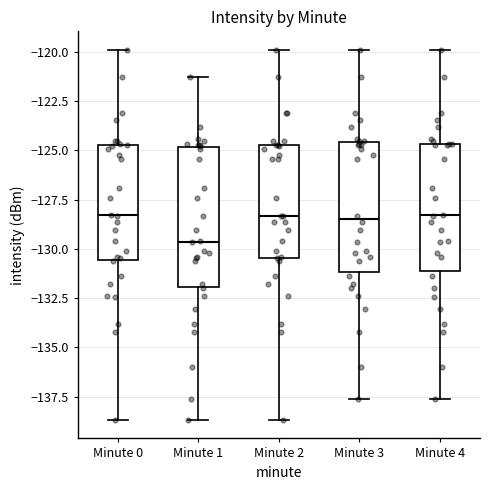

Reading left to right, read every box against the y-axis: the position of its median line, the range the box covers, and the ends of its whiskers. The values are not printed on the chart, so give them approximately, as read against the axis.

Minute 0: median -128.5, box -130.5 to -124.5, whiskers -138.5 to -120.0
Minute 1: median -129.5, box -132.0 to -125.0, whiskers -138.5 to -121.0
Minute 2: median -128.5, box -130.5 to -124.5, whiskers -138.5 to -120.0
Minute 3: median -128.5, box -131.0 to -124.5, whiskers -137.5 to -120.0
Minute 4: median -128.5, box -131.0 to -124.5, whiskers -137.5 to -120.0